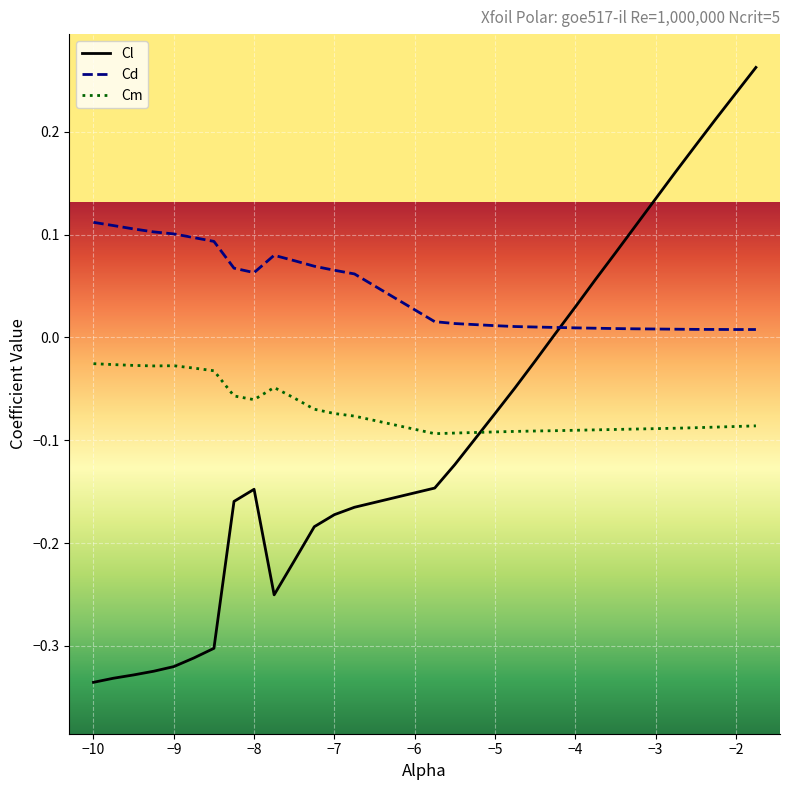

List the series in order of their peak value, lowest first.

Cm, Cd, Cl